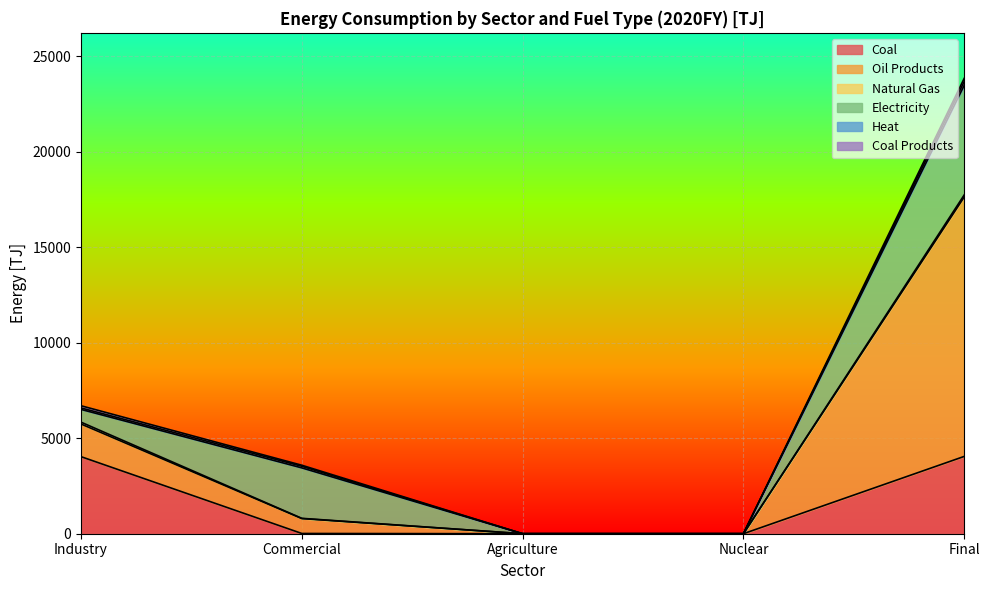

Which category has the highest value across all series?

Final